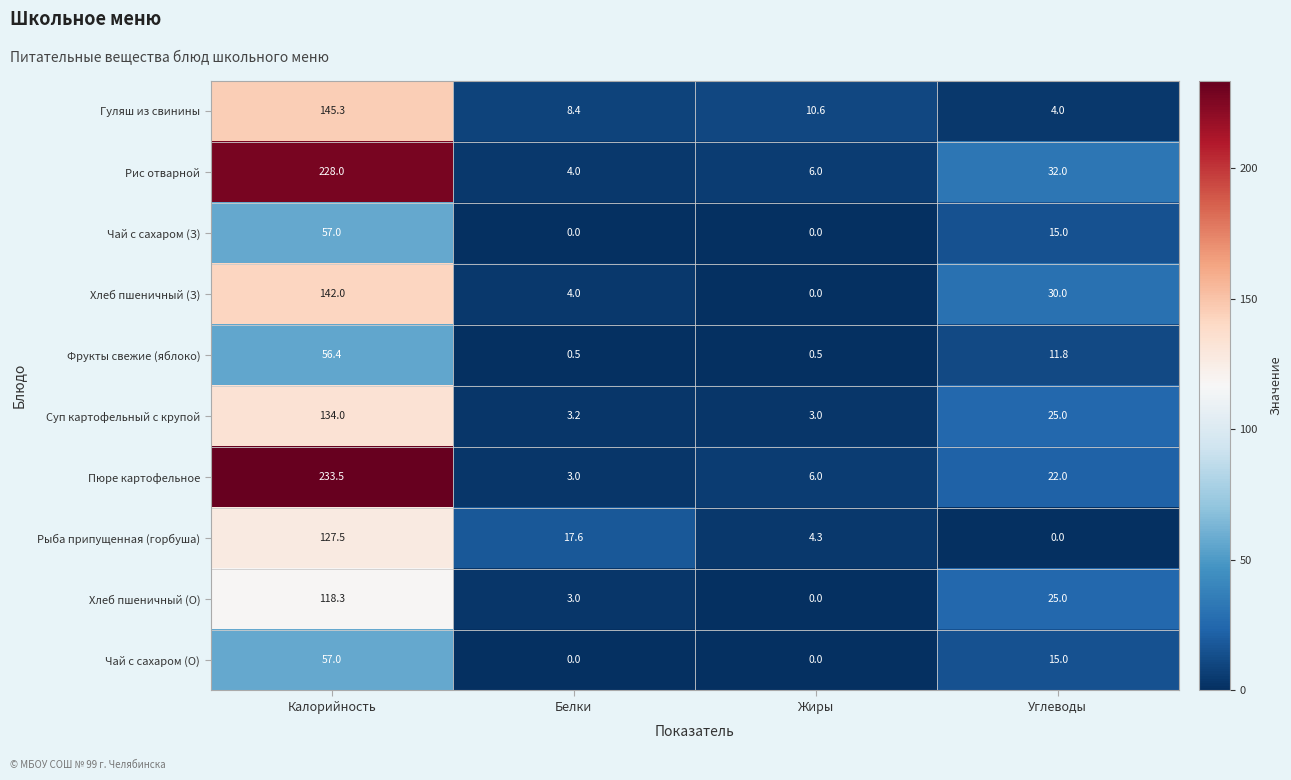

What is the total value across all series at Жиры?

30.4